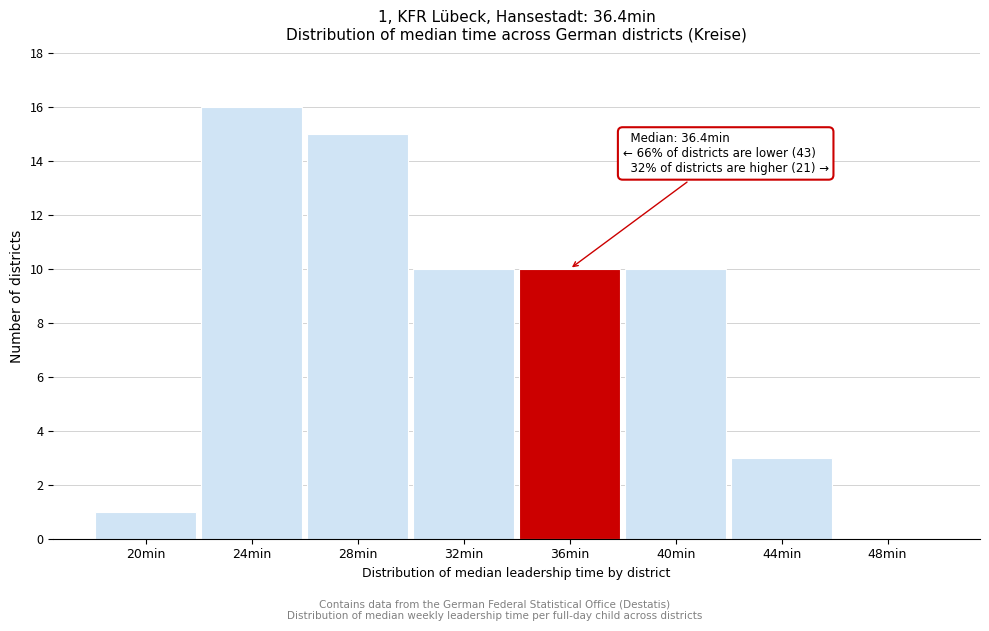

Reading left to right, list all the values displayed in this chart.

20min=1	24min=16	28min=15	32min=10	36min=10	40min=10	44min=3	48min=0